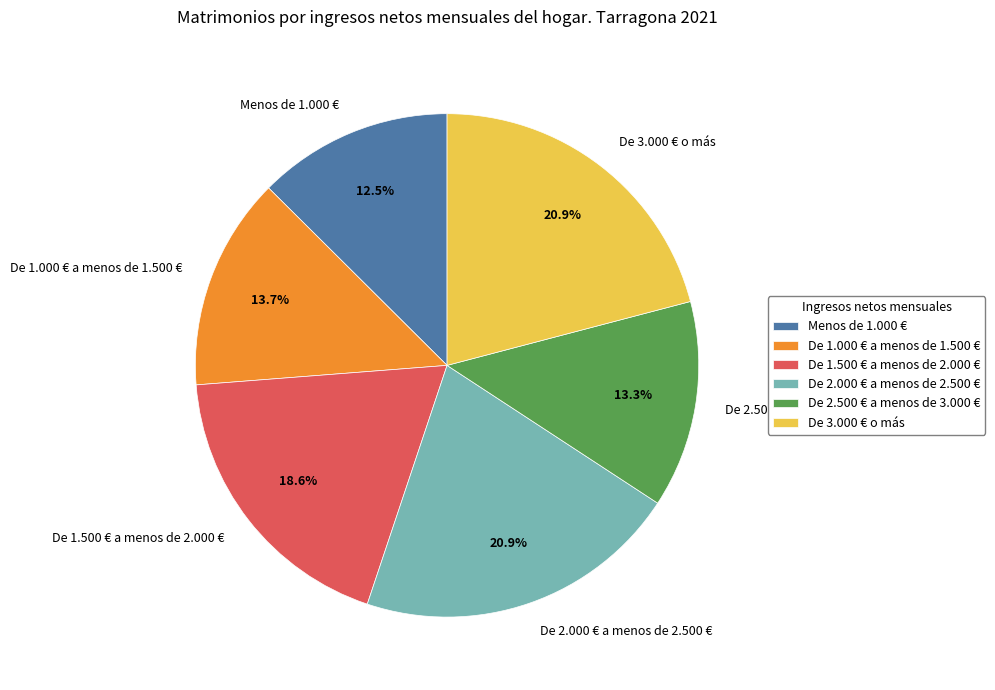

Which category has the smallest portion of the pie?

Menos de 1.000 €